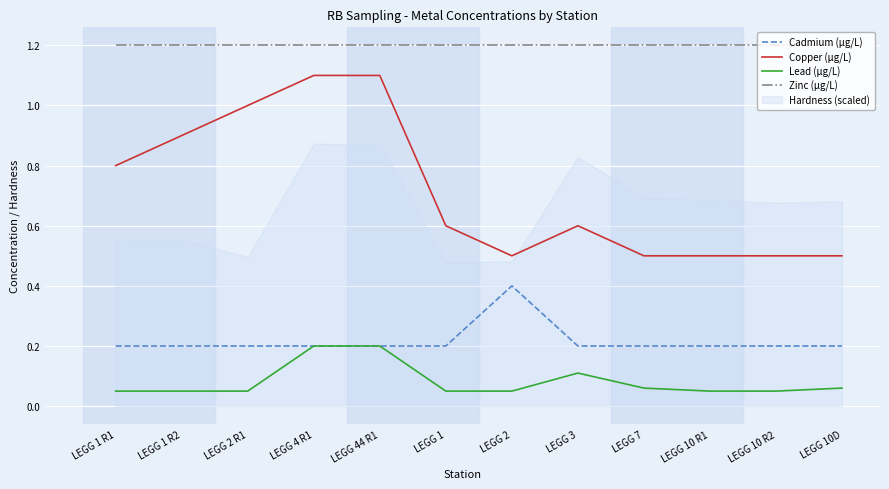

True or false: Zinc (µg/L) and Cadmium (µg/L) cross at least once.

False